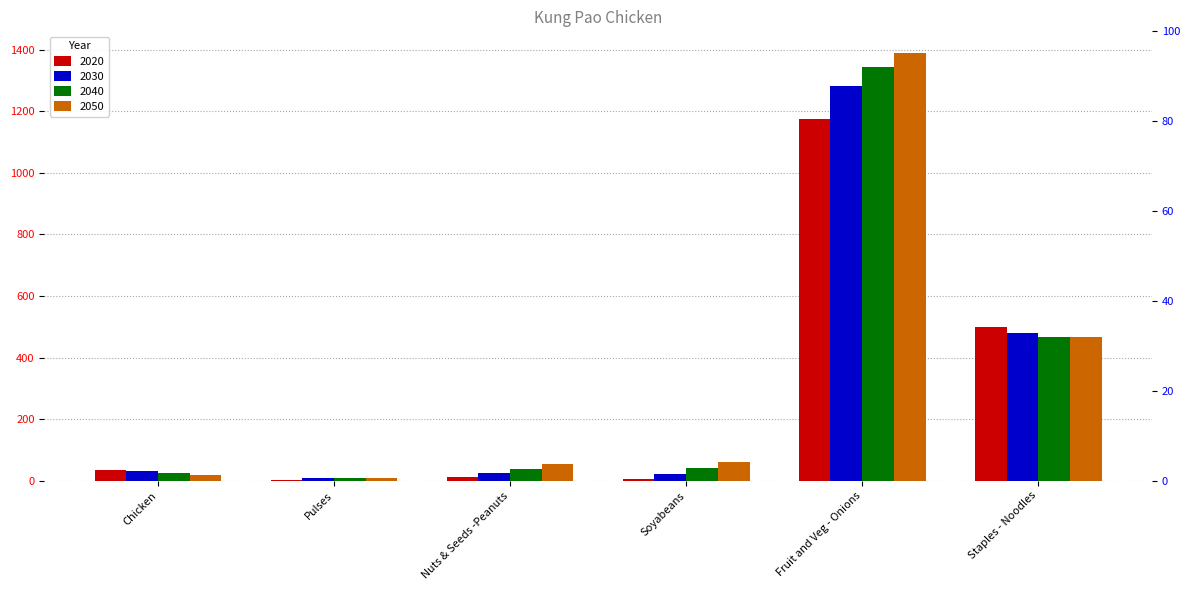

What is the sum of all 2020 values?

1733.2